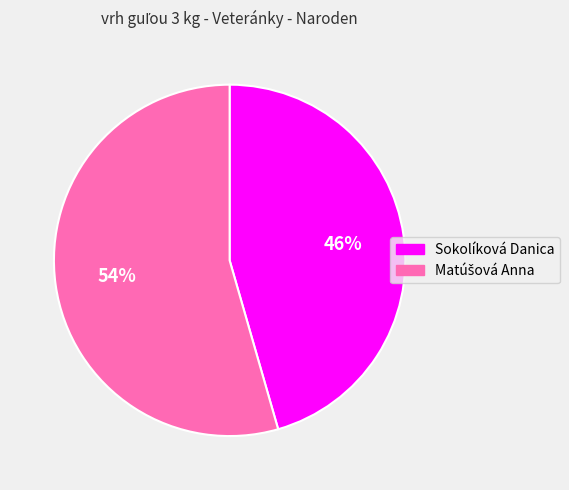

The Sokolíková Danica slice represents 56% of the pie. True or false?

False